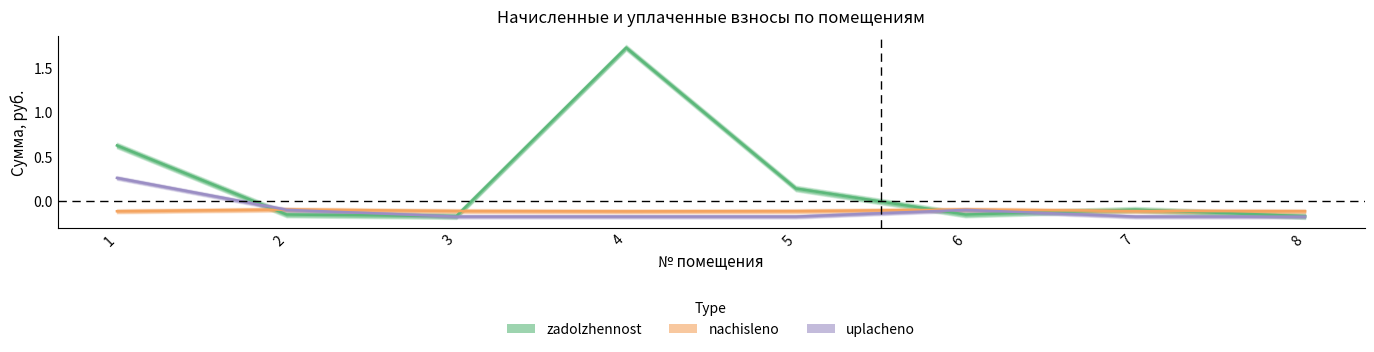

How many interior local valleys does the nachisleno series have?

1